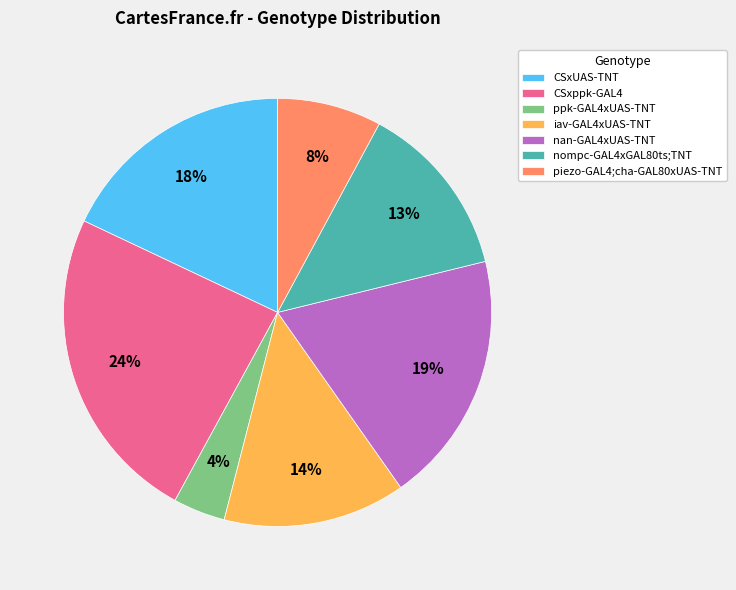

What is the largest slice in the pie chart?

CSxppk-GAL4